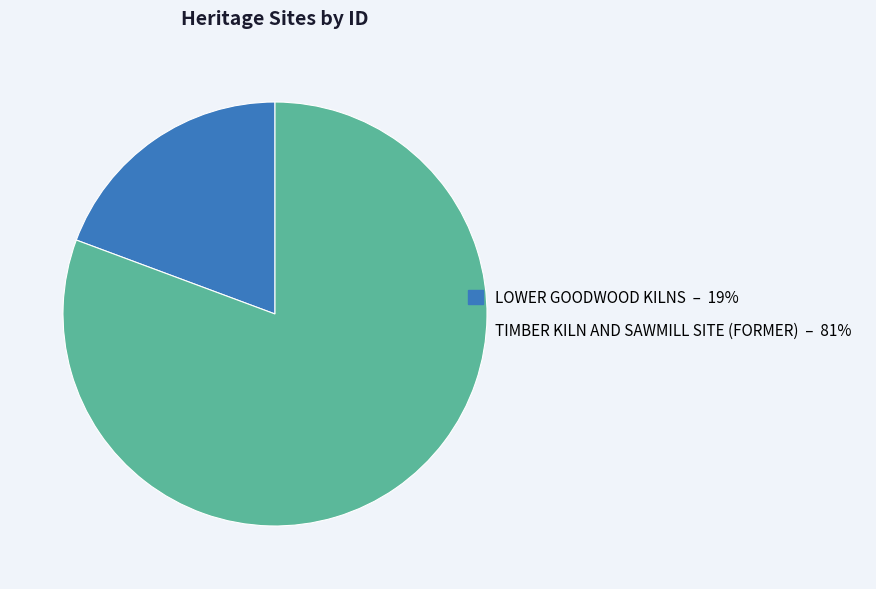

Combined, do TIMBER KILN AND SAWMILL SITE (FORMER) and LOWER GOODWOOD KILNS account for over 50%?

Yes